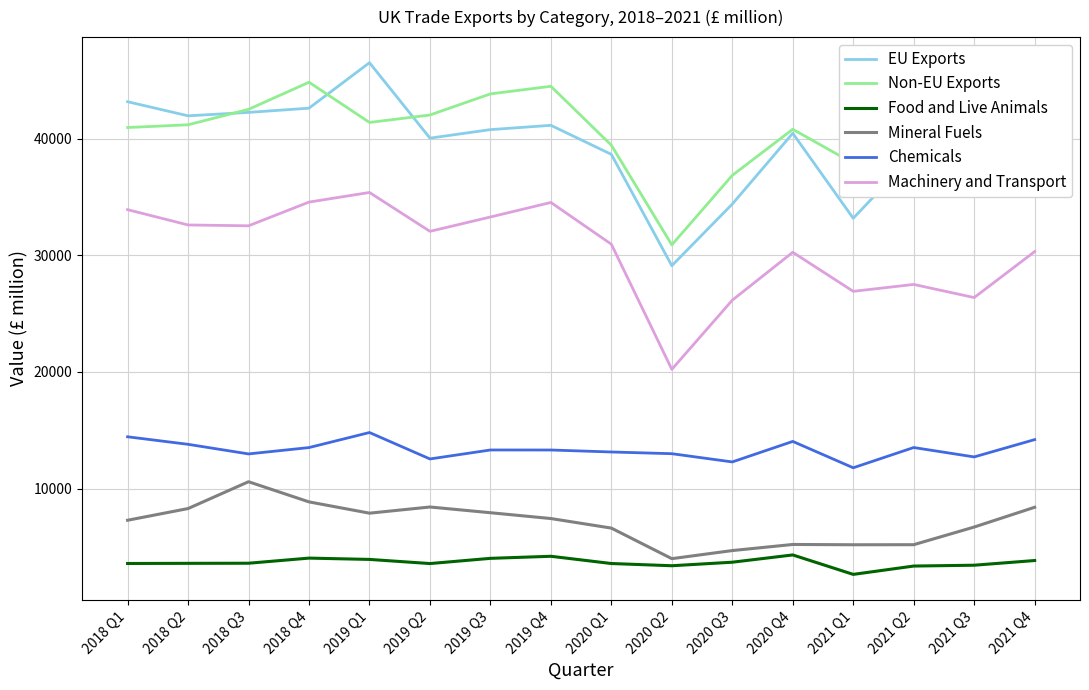

True or false: Mineral Fuels and Food and Live Animals intersect in this chart.

False